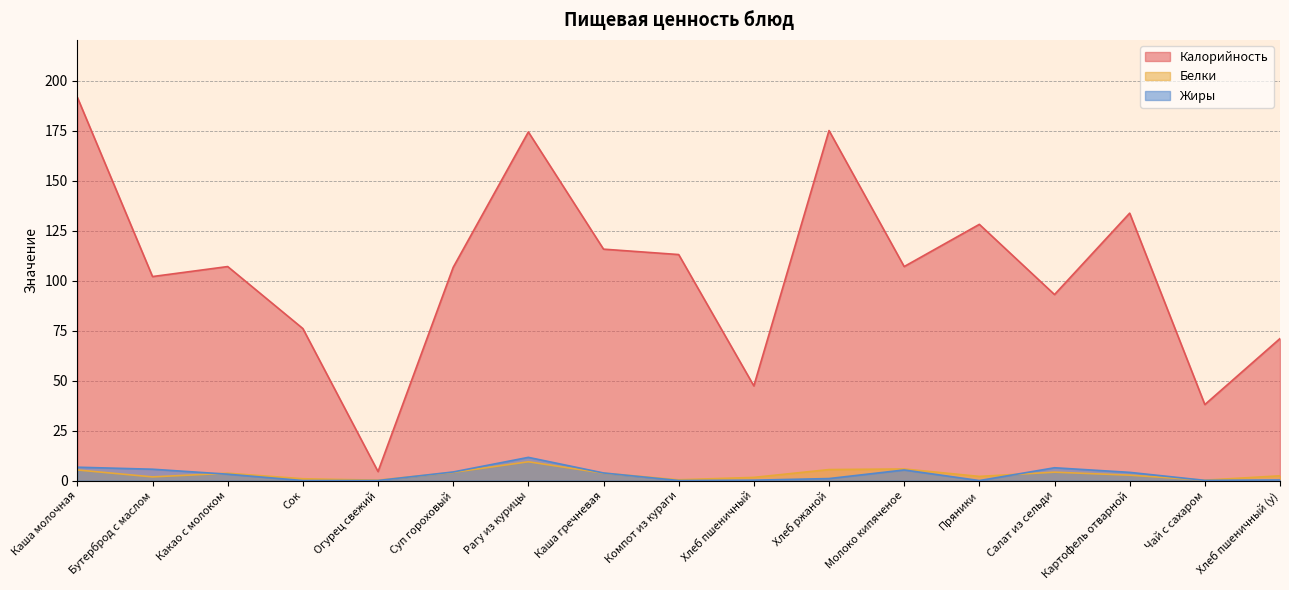

True or false: Калорийность and Жиры cross at least once.

False